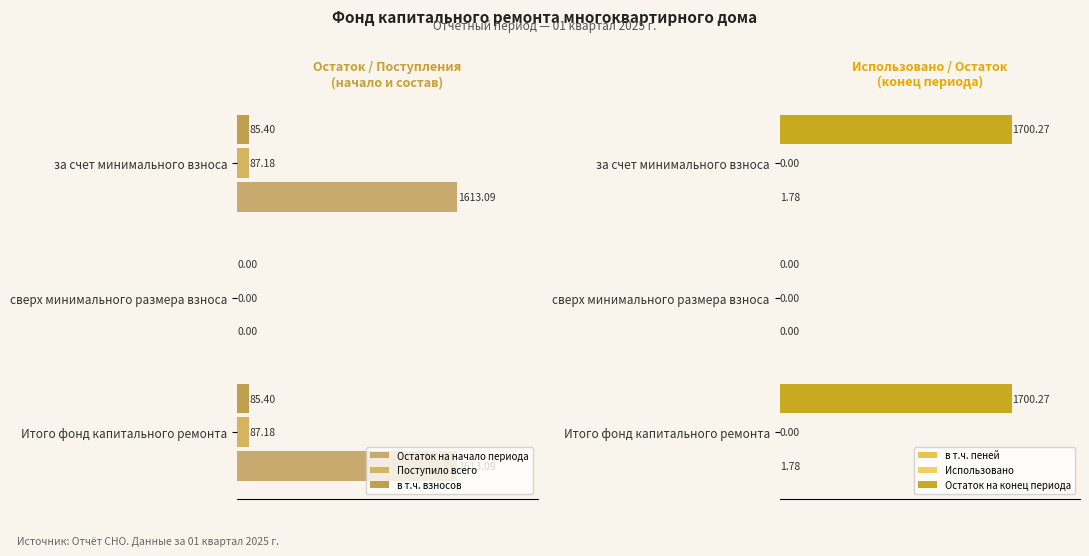

Which series has the widest spread of values?

Остаток на конец периода